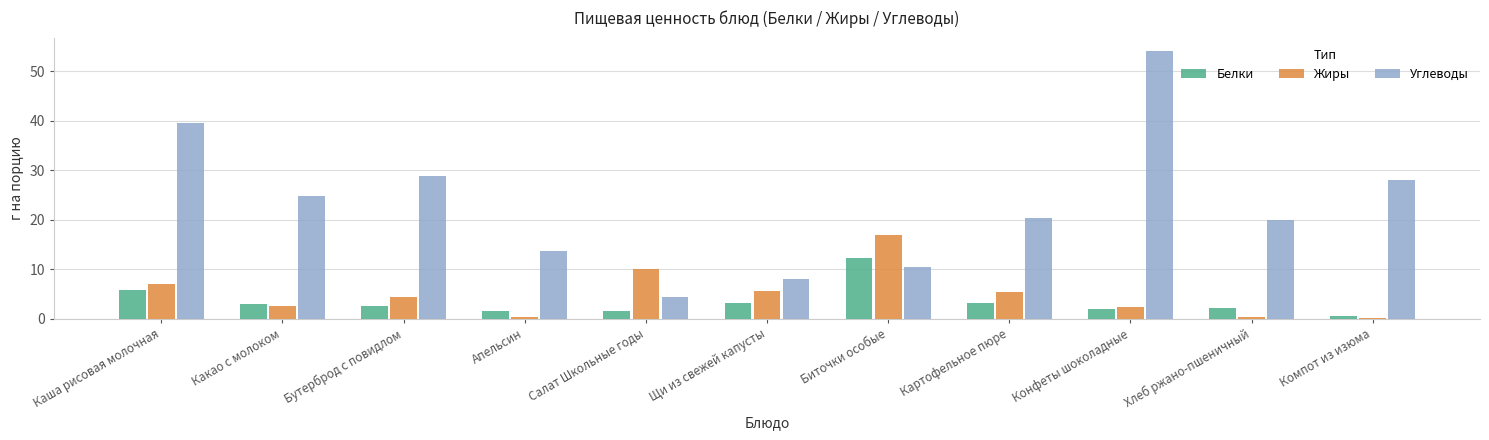

Is it true that Углеводы equals 9.4 at Компот из изюма?

False